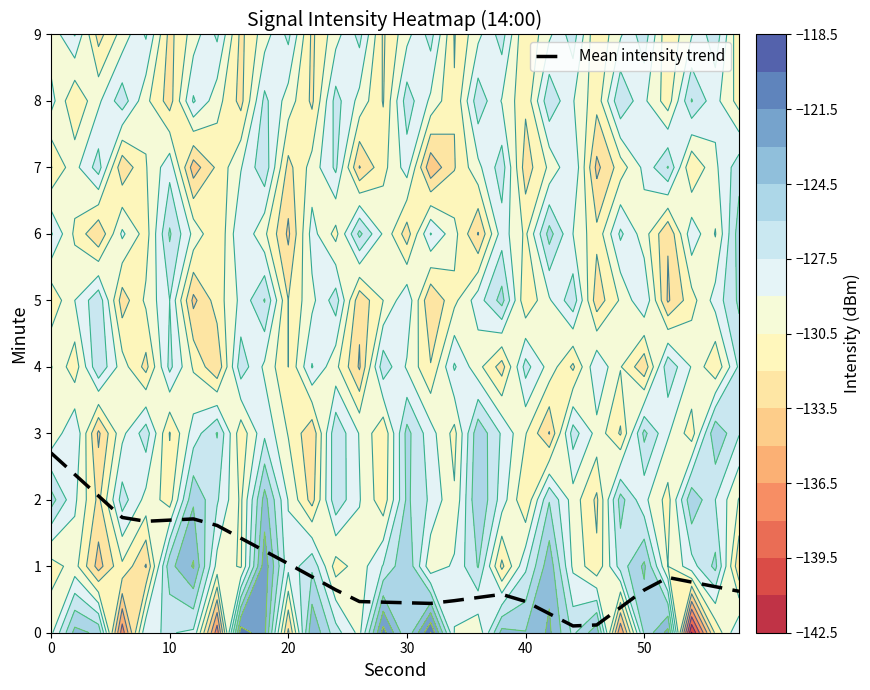

Reading right to left, transcribe all the data shown in this chart.

0.6	0.7	0.8	0.8	0.6	0.4	0.1	0.1	0.3	0.5	0.6	0.5	0.5	0.4	0.5	0.5	0.5	0.6	0.8	1.0	1.2	1.4	1.6	1.7	1.7	1.7	1.7	2.1	2.4	2.7